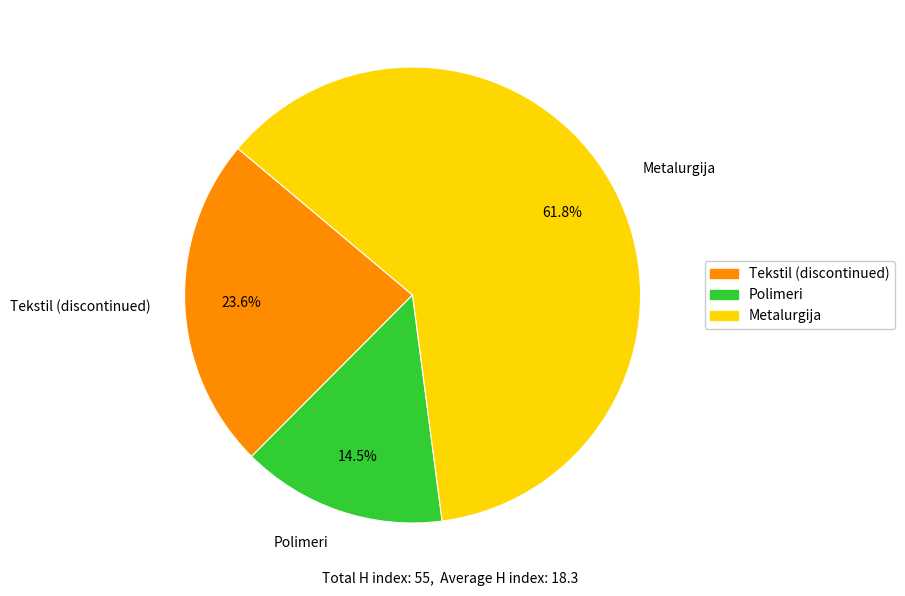

Rank the categories by value from highest to lowest.

Metalurgija, Tekstil (discontinued), Polimeri